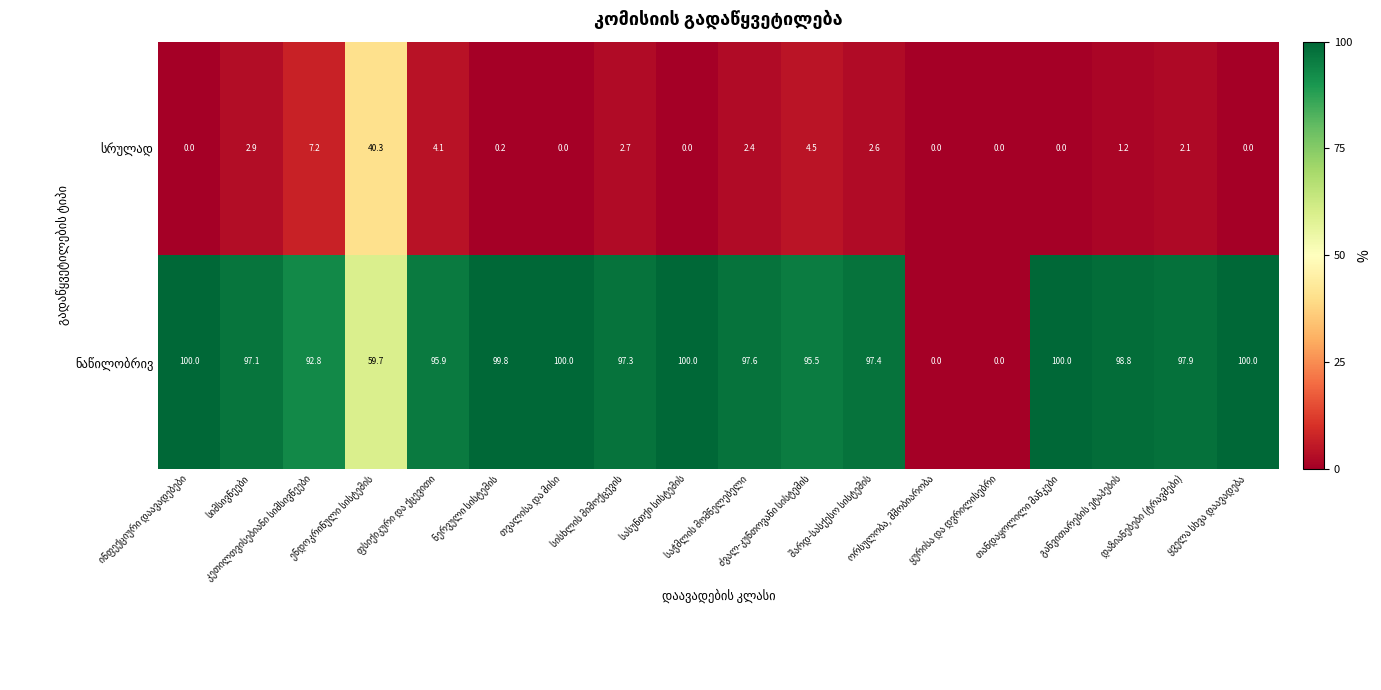

What is the greatest value displayed?

100.0